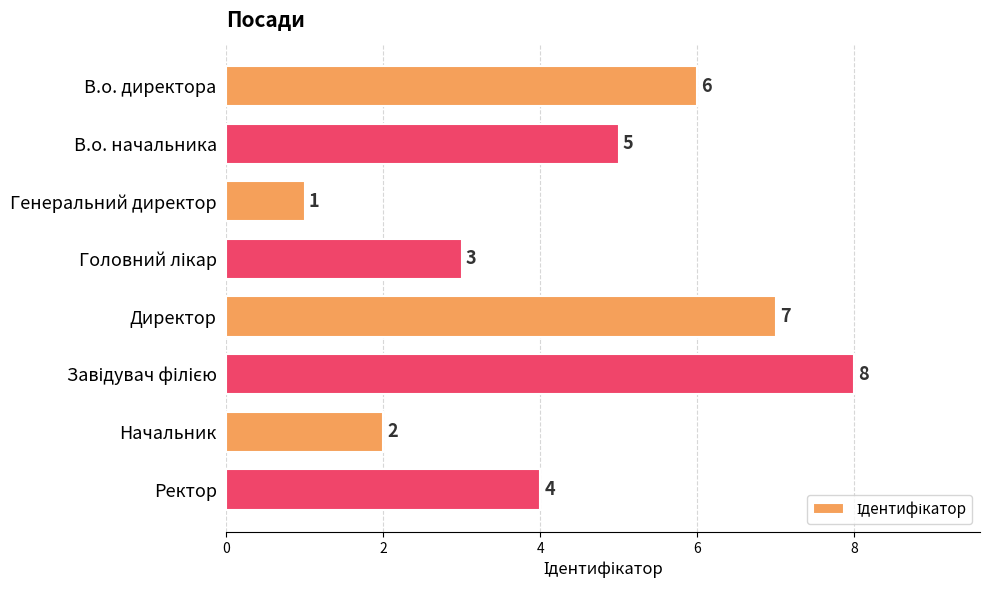

What is the minimum value shown in the chart?

1